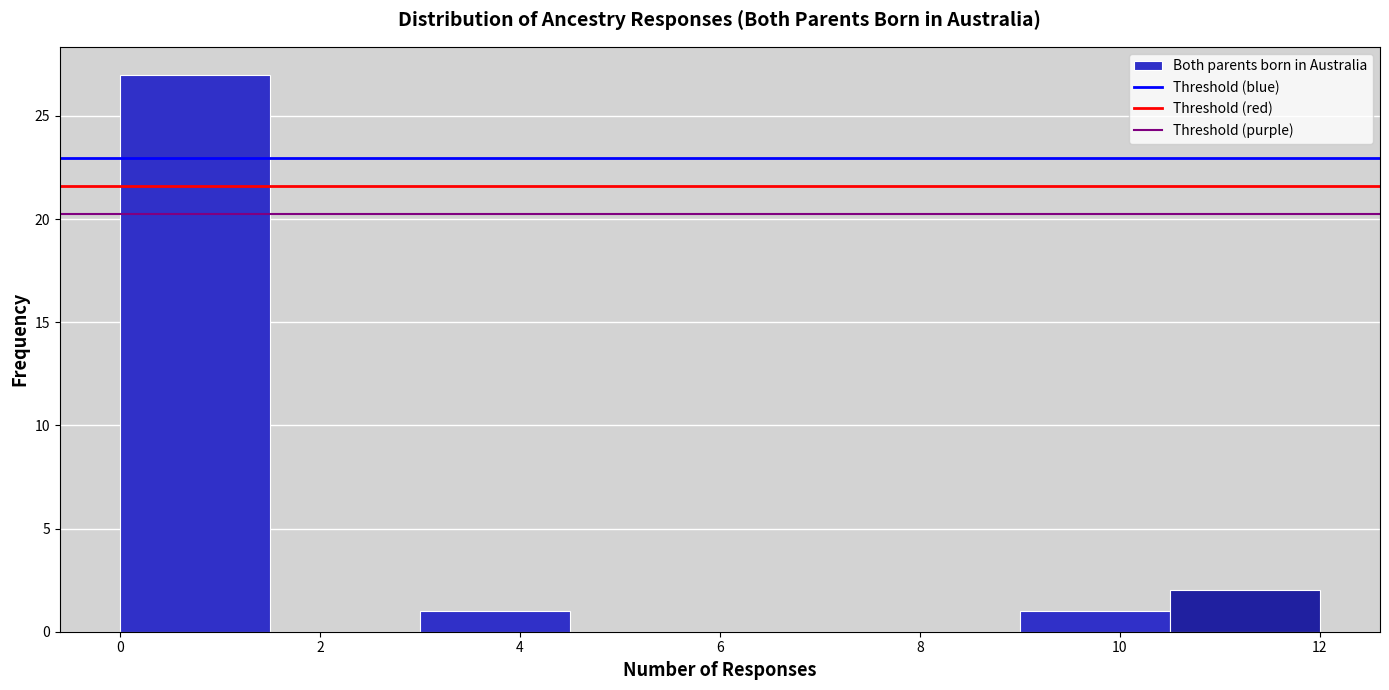

Reading left to right, list every bar in this chart as the range it spans on the x-axis followed by its height. Neither the bar edges nor the heights are printed on the chart, so give them approximately, as read against the axes.

0.0 to 1.5: 27
1.5 to 3.0: 0
3.0 to 4.5: 1
4.5 to 6.0: 0
6.0 to 7.5: 0
7.5 to 9.0: 0
9.0 to 10.5: 1
10.5 to 12.0: 2